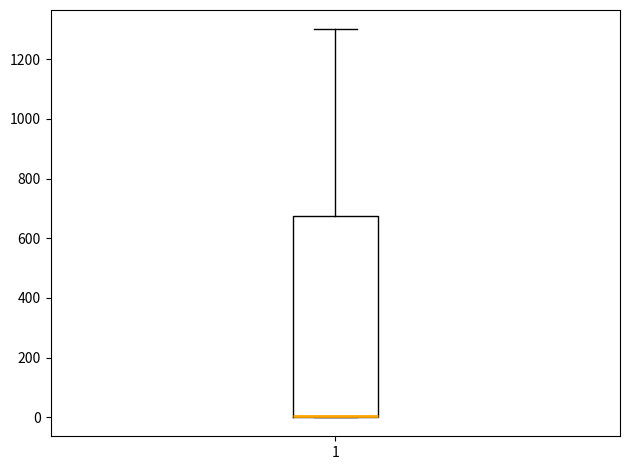

Transcribe this box plot: give where the median line is, the range the box spans, and where the two whiskers end, as read against the y-axis. The values are not printed on the chart, so give them approximately, as read against the axis.

median 0 (drawn on the box's lower edge), box 0 to 680, whiskers 0 to 1300